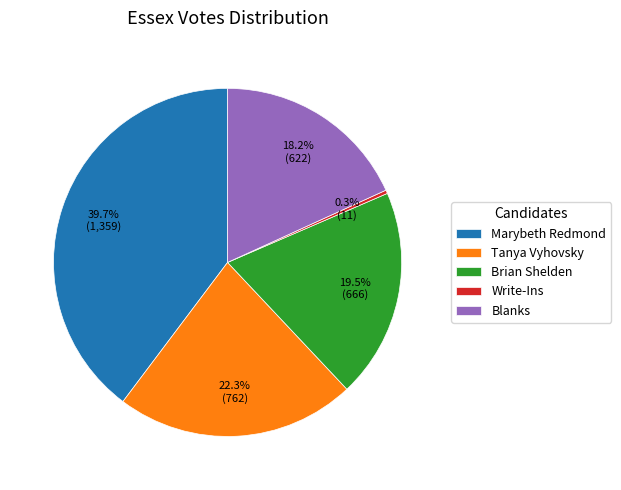

How many slices are in this pie chart?

5